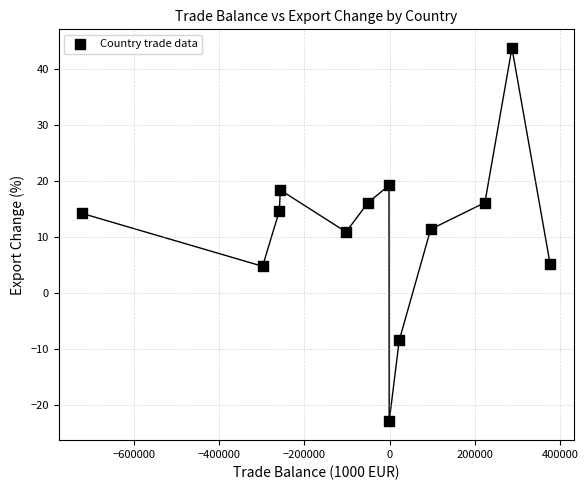

What is the range of Y values (max minus min)?

66.6